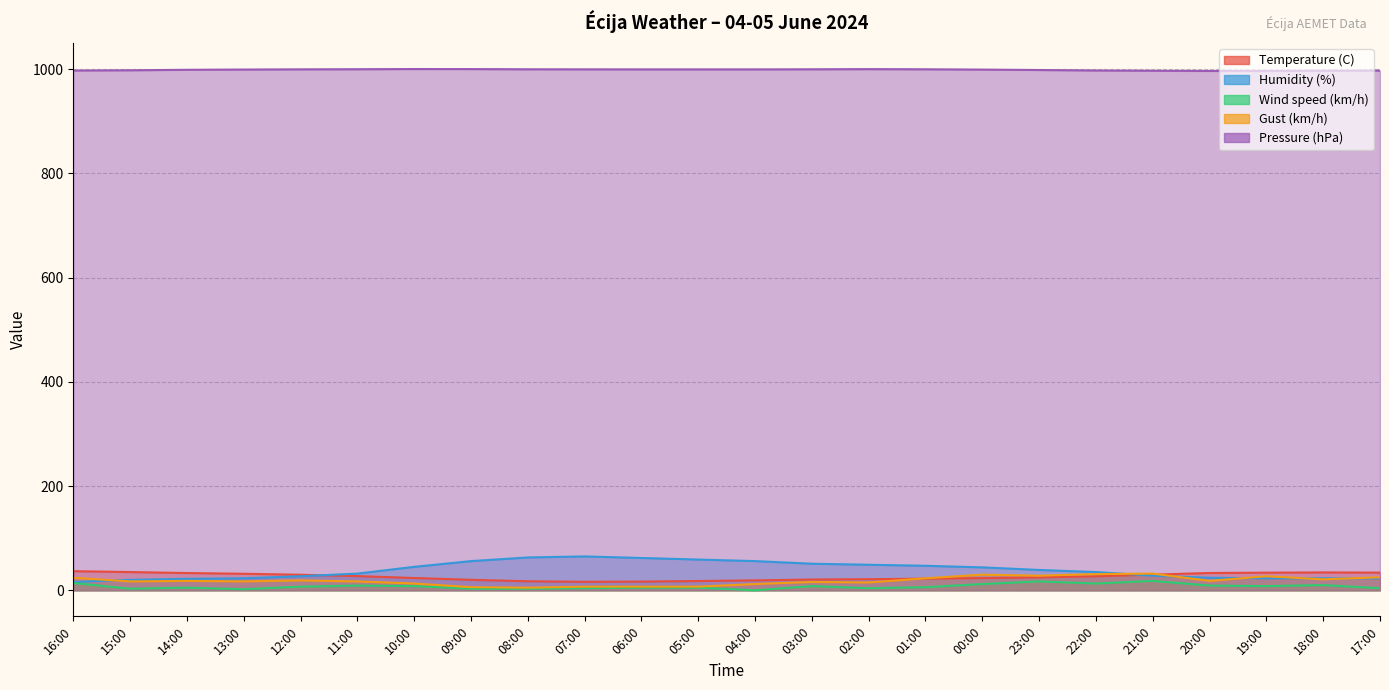

What are all the series names shown in the legend?

Temperature (C), Humidity (%), Wind speed (km/h), Gust (km/h), Pressure (hPa)